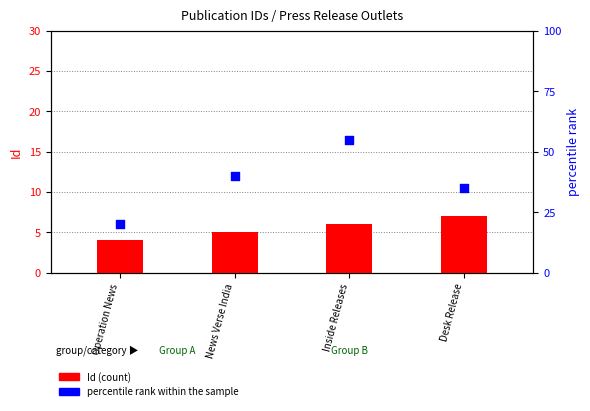

What is the total value across all series at Operation News?

24